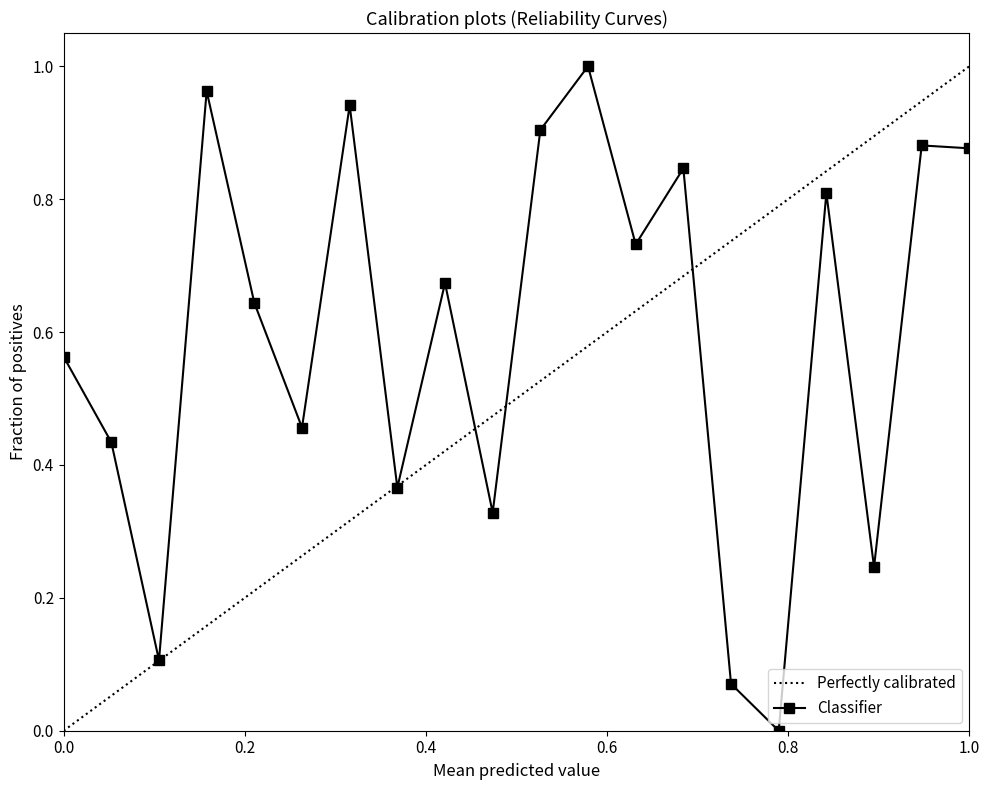

What is the average value?

0.6